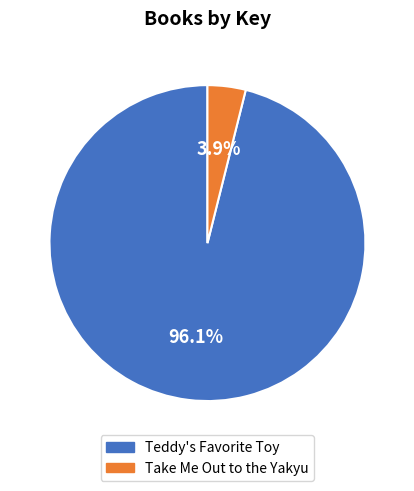

Do Teddy's Favorite Toy and Take Me Out to the Yakyu together represent more than half of the pie?

Yes